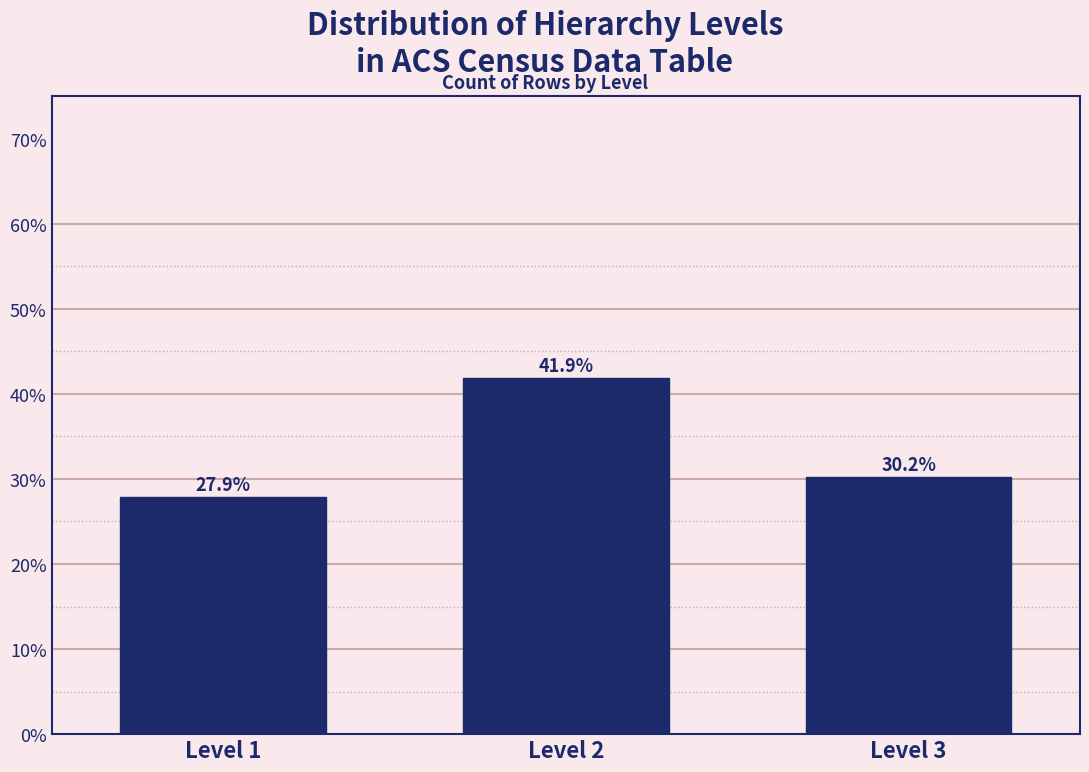

Reading left to right, list all the values displayed in this chart.

27.9	41.9	30.2